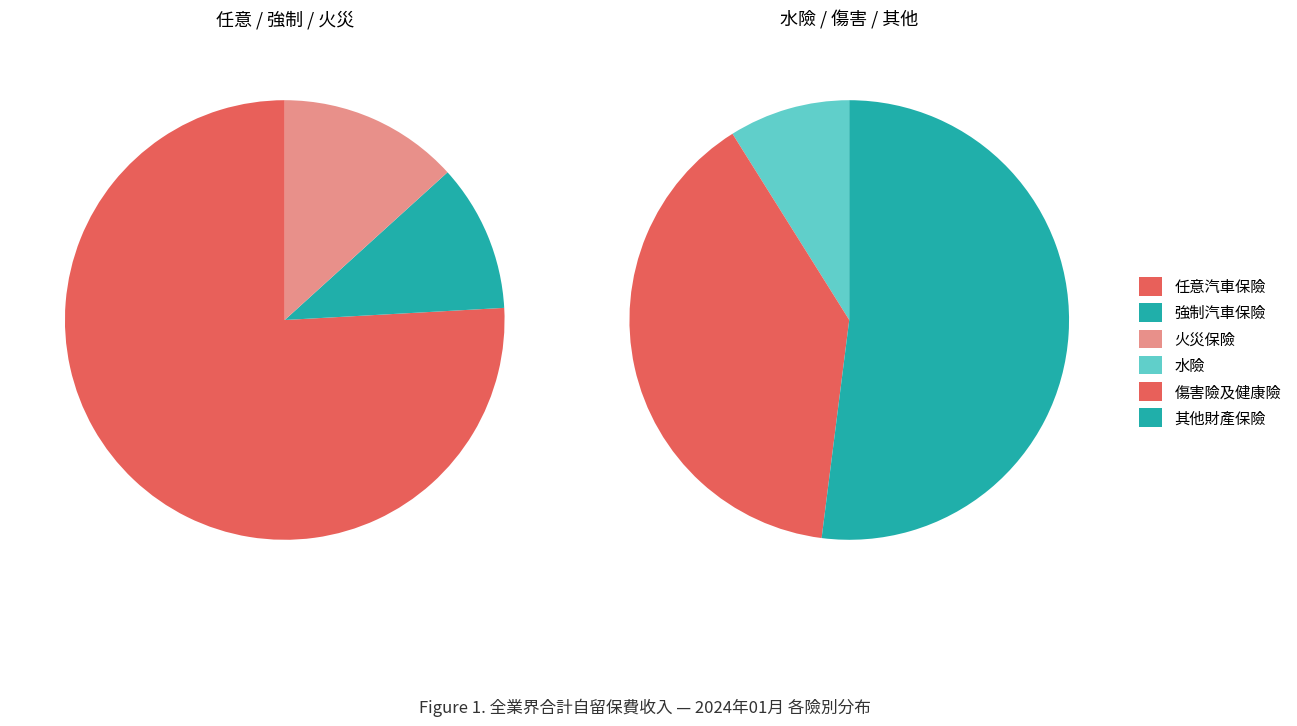

Is it true that 強制汽車保險 is 1% of the pie?

False